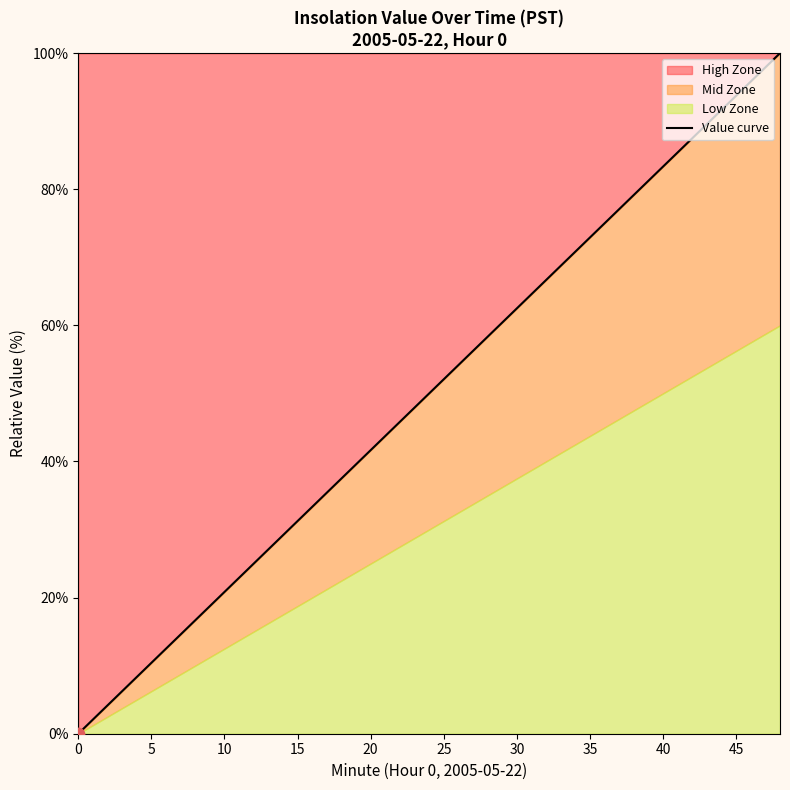

What is the highest value of the High Zone series?

100.0